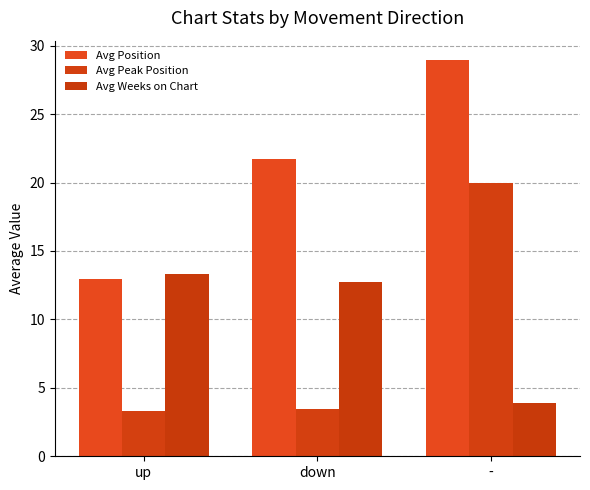

What is the sum of all Avg Weeks on Chart values?

29.9